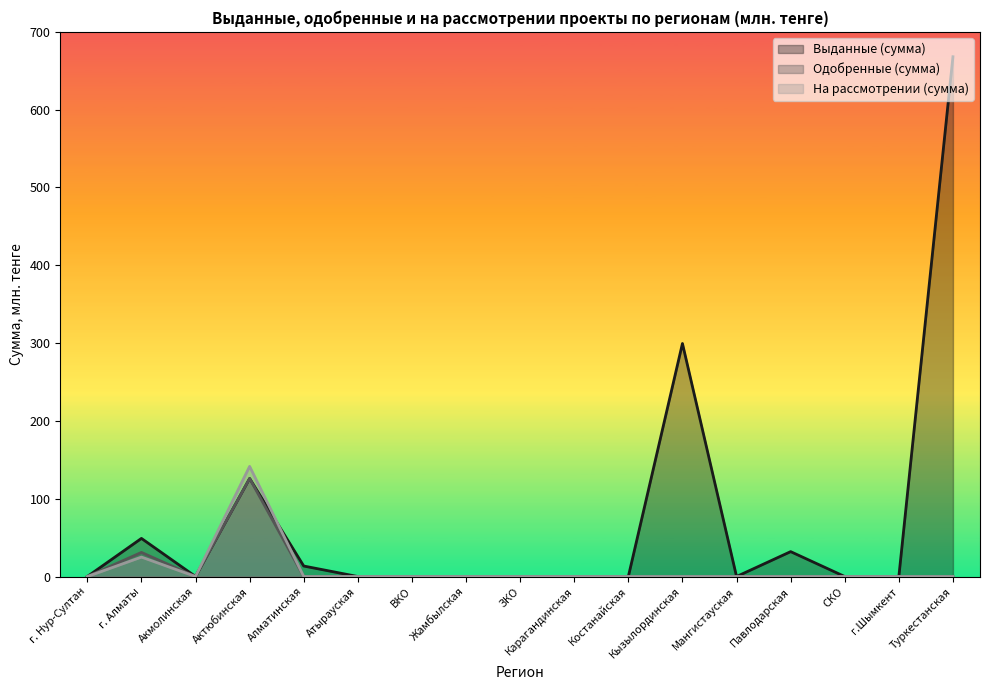

Reading right to left, extract all data points from this chart.

Выданные (сумма): Туркестанская=668.0	г.Шымкент=0.0	СКО=0.0	Павлодарская=32.0	Мангистауская=0.0	Кызылординская=299.5	Костанайская=0.0	Карагандинская=0.0	ЗКО=0.0	Жамбылская=0.0	ВКО=0.0	Атырауская=0.0	Алматинская=13.5	Актюбинская=126.0	Акмолинская=0.0	г. Алматы=49.0	г. Нур-Султан=0.0
Одобренные (сумма): Туркестанская=0.0	г.Шымкент=0.0	СКО=0.0	Павлодарская=0.0	Мангистауская=0.0	Кызылординская=0.0	Костанайская=0.0	Карагандинская=0.0	ЗКО=0.0	Жамбылская=0.0	ВКО=0.0	Атырауская=0.0	Алматинская=0.0	Актюбинская=126.0	Акмолинская=0.0	г. Алматы=31.0	г. Нур-Султан=0.0
На рассмотрении (сумма): Туркестанская=0.0	г.Шымкент=0.0	СКО=0.0	Павлодарская=0.0	Мангистауская=0.0	Кызылординская=0.0	Костанайская=0.0	Карагандинская=0.0	ЗКО=0.0	Жамбылская=0.0	ВКО=0.0	Атырауская=0.0	Алматинская=0.0	Актюбинская=141.6	Акмолинская=0.0	г. Алматы=25.0	г. Нур-Султан=0.0